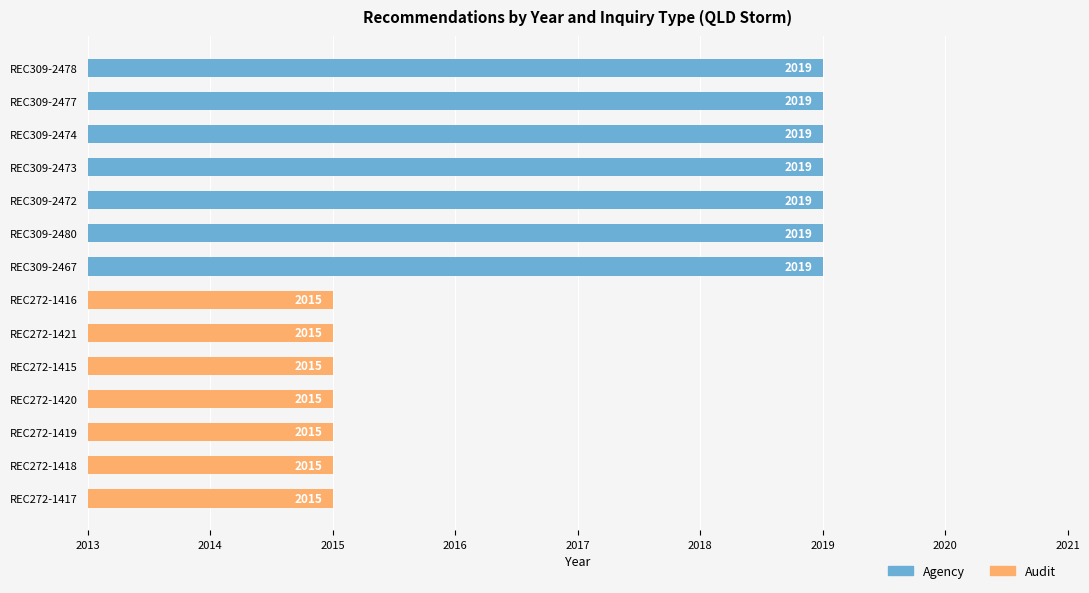

Reading top to bottom, what are all the values shown in this chart?

2019	2019	2019	2019	2019	2019	2019	2015	2015	2015	2015	2015	2015	2015